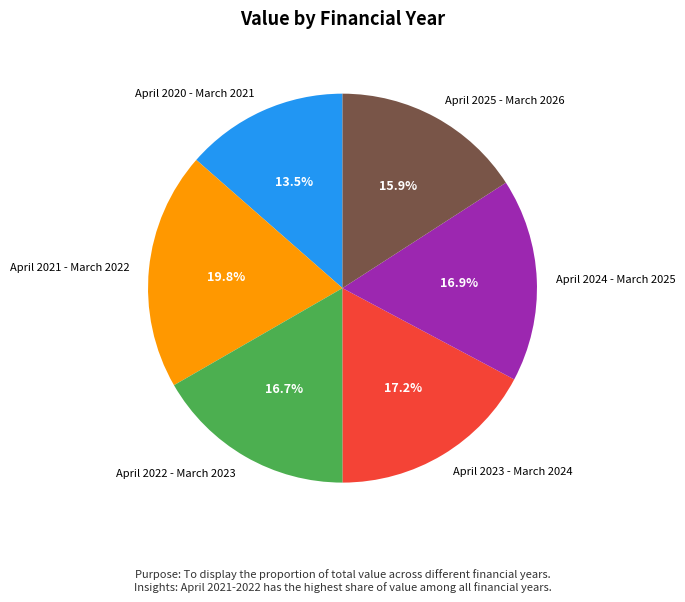

Approximately how many times larger is the value at April 2025 - March 2026 compared to April 2023 - March 2024?

0.9